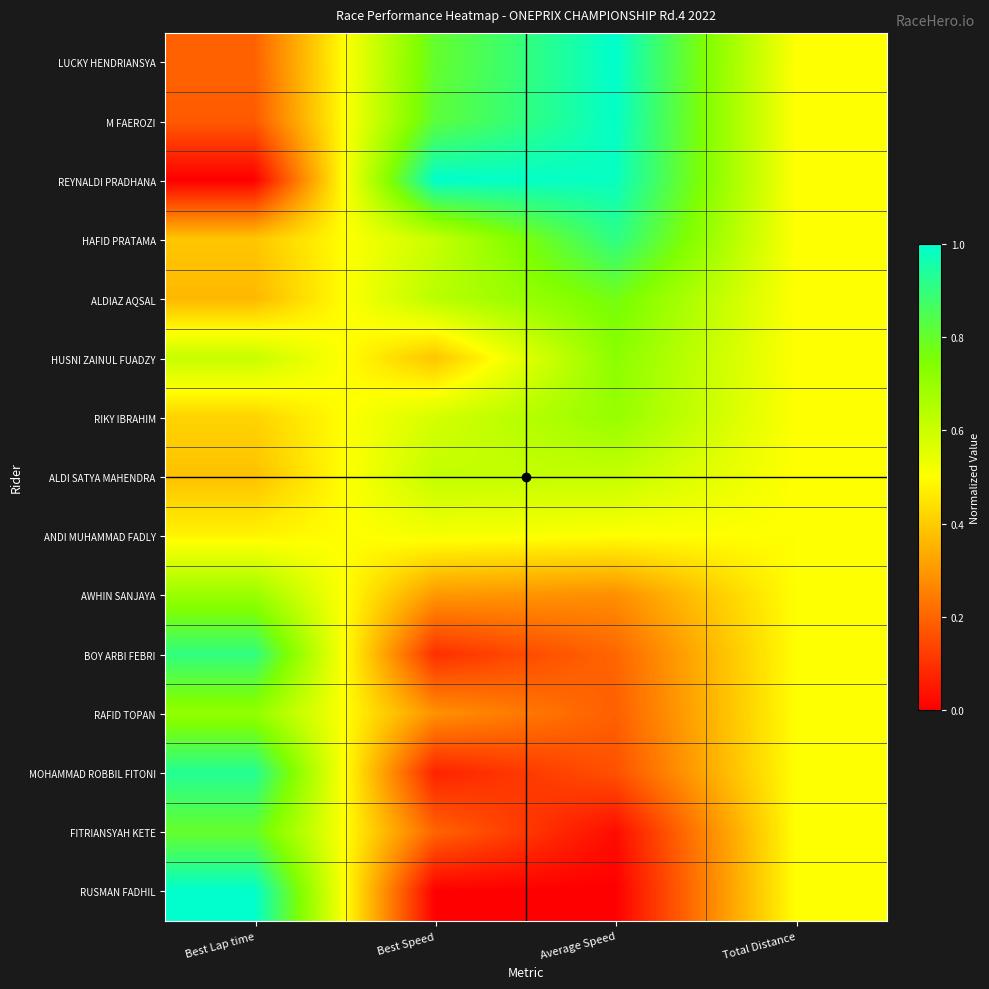

Reading right to left, transcribe all the data shown in this chart.

LUCKY HENDRIANSYA: Total Distance=0.5	Average Speed=1.0	Best Speed=0.8	Best Lap time=0.2
M FAEROZI: Total Distance=0.5	Average Speed=1.0	Best Speed=0.8	Best Lap time=0.2
REYNALDI PRADHANA: Total Distance=0.5	Average Speed=1.0	Best Speed=1.0	Best Lap time=0.0
HAFID PRATAMA: Total Distance=0.5	Average Speed=0.9	Best Speed=0.6	Best Lap time=0.4
ALDIAZ AQSAL: Total Distance=0.5	Average Speed=0.8	Best Speed=0.6	Best Lap time=0.4
HUSNI ZAINUL FUADZY: Total Distance=0.5	Average Speed=0.7	Best Speed=0.4	Best Lap time=0.6
RIKY IBRAHIM: Total Distance=0.5	Average Speed=0.7	Best Speed=0.6	Best Lap time=0.4
ALDI SATYA MAHENDRA: Total Distance=0.5	Average Speed=0.6	Best Speed=0.6	Best Lap time=0.4
ANDI MUHAMMAD FADLY: Total Distance=0.5	Average Speed=0.5	Best Speed=0.5	Best Lap time=0.5
AWHIN SANJAYA: Total Distance=0.5	Average Speed=0.3	Best Speed=0.3	Best Lap time=0.7
BOY ARBI FEBRI: Total Distance=0.5	Average Speed=0.2	Best Speed=0.1	Best Lap time=0.9
RAFID TOPAN: Total Distance=0.5	Average Speed=0.2	Best Speed=0.3	Best Lap time=0.7
MOHAMMAD ROBBIL FITONI: Total Distance=0.5	Average Speed=0.2	Best Speed=0.1	Best Lap time=0.9
FITRIANSYAH KETE: Total Distance=0.5	Average Speed=0.0	Best Speed=0.2	Best Lap time=0.8
RUSMAN FADHIL: Total Distance=0.5	Average Speed=0.0	Best Speed=0.0	Best Lap time=1.0